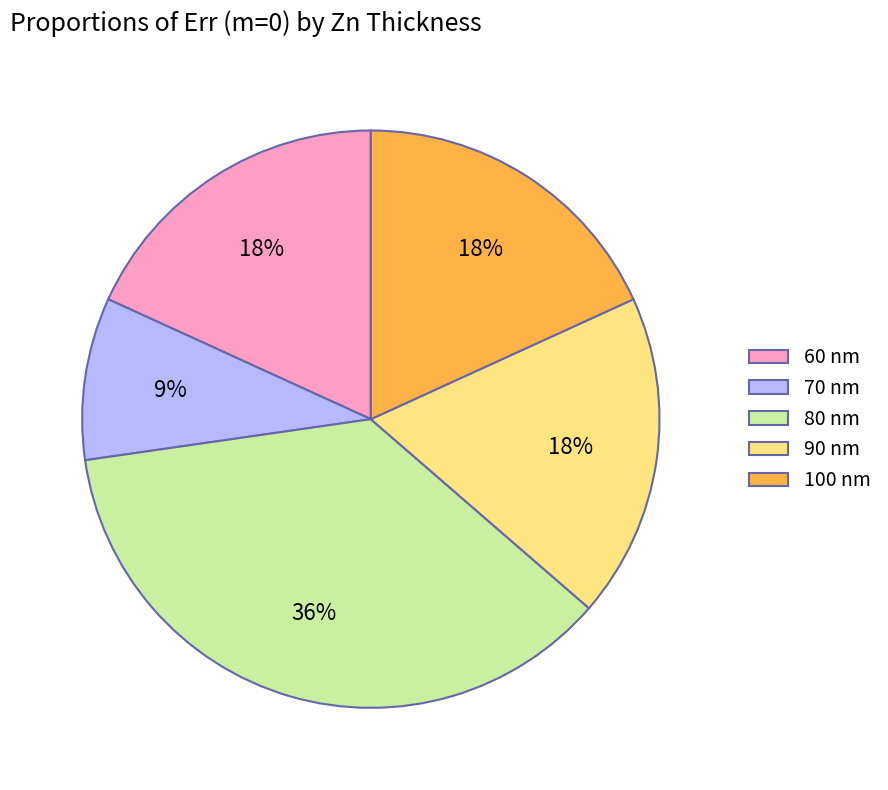

To the nearest percent, what is the difference between the 60 nm and 70 nm slice percentages?

9%